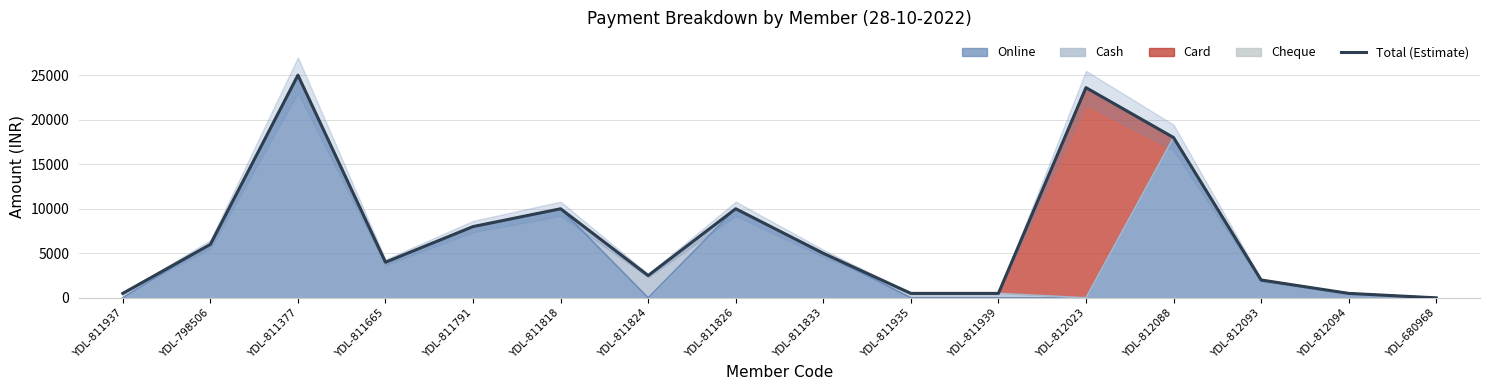

How many interior local valleys (lower than both neighbors) does the data have?

2